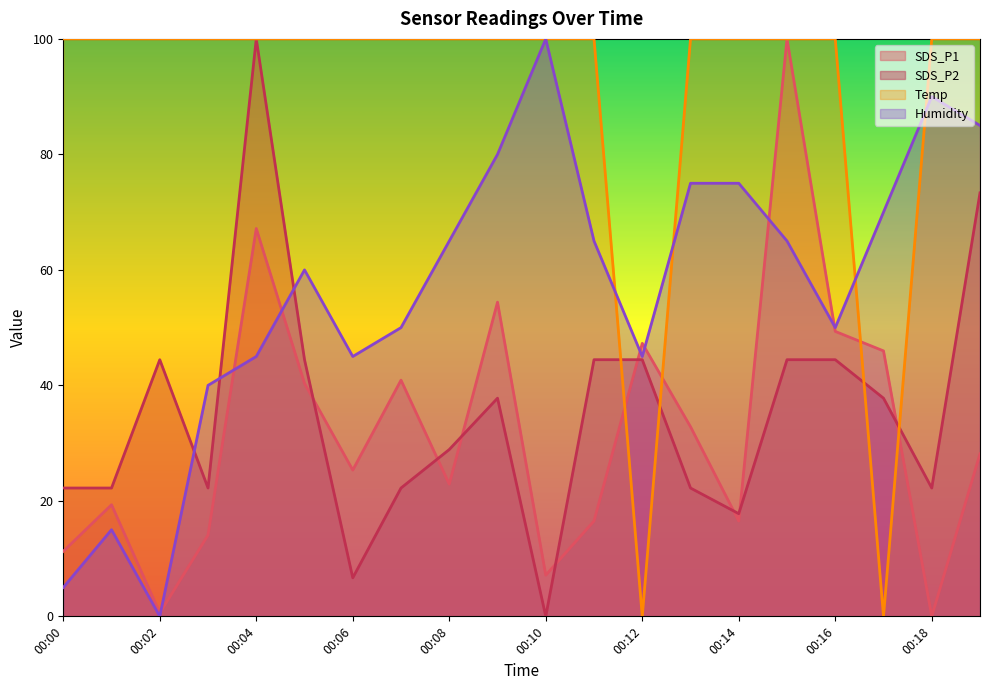

How many data points in Temp are less than 100?

2